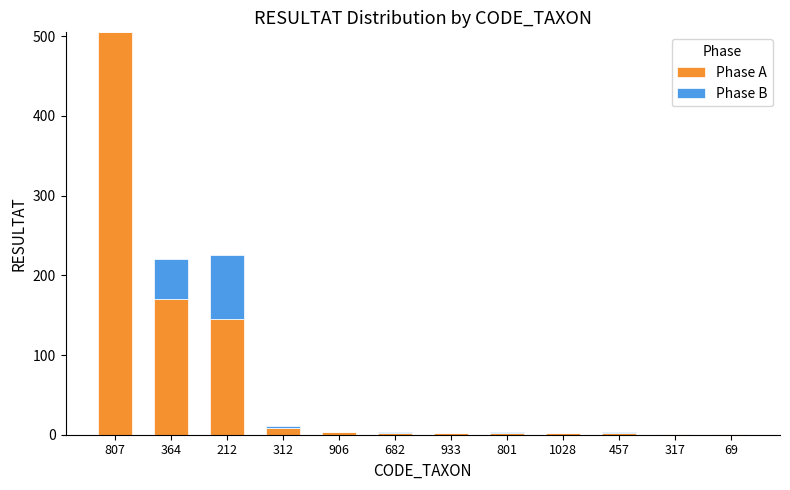

Which category has the highest value in the Phase A series?

807